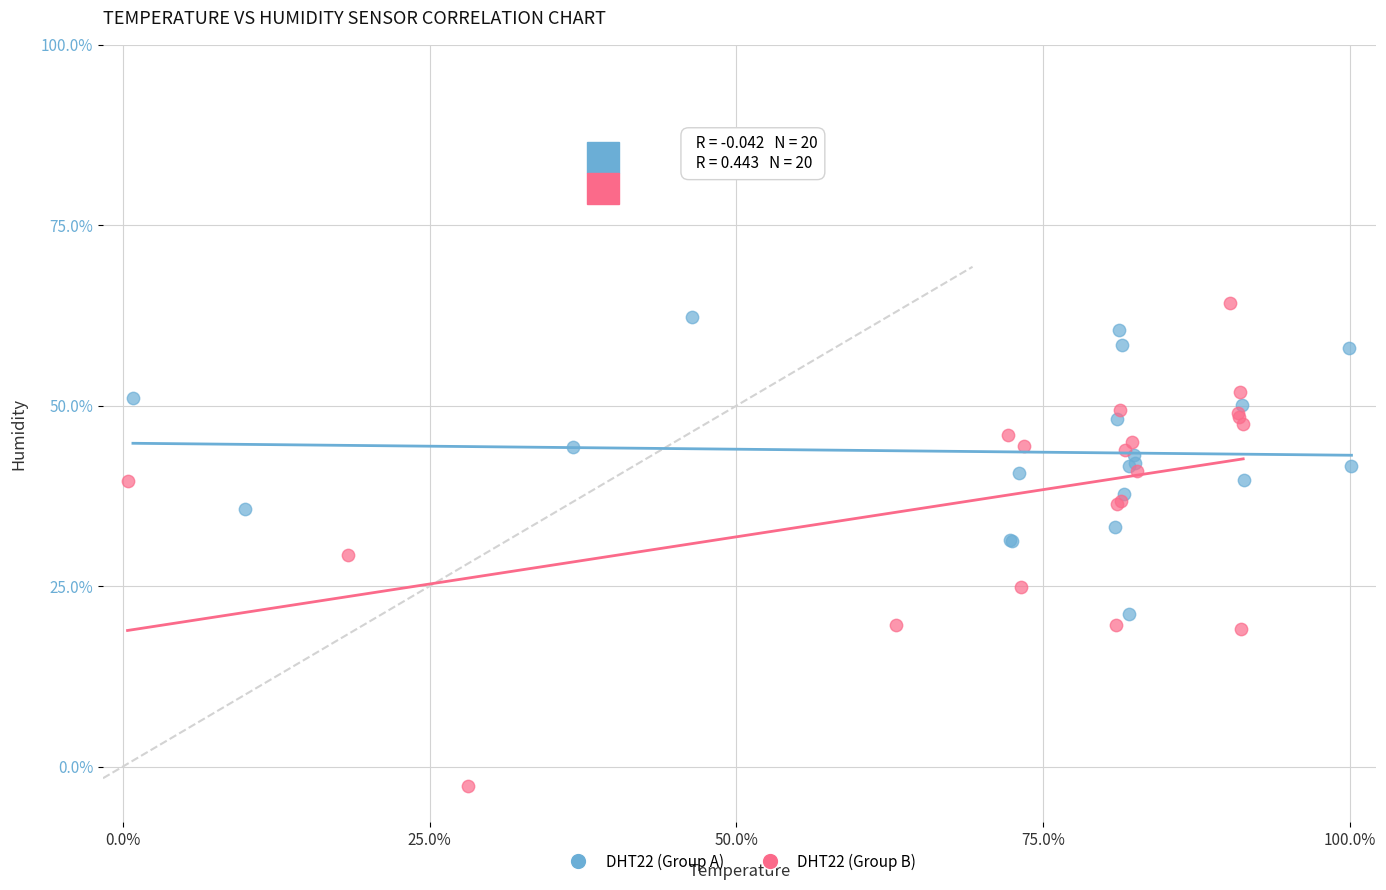

Which series reaches the maximum Y coordinate?

DHT22 (Group B)